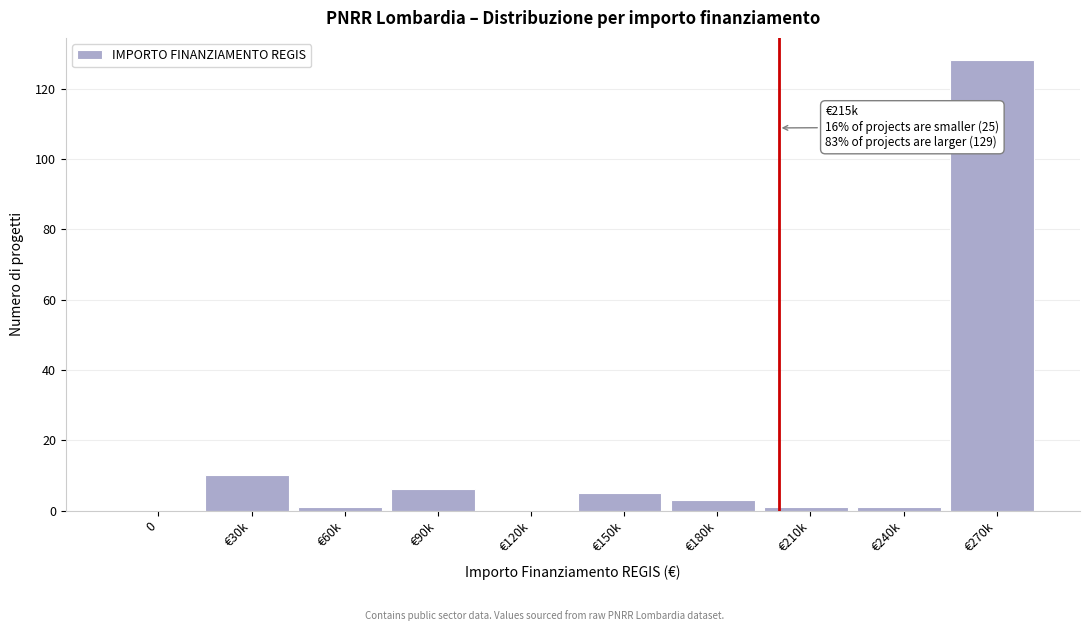

Reading left to right, extract all data points from this chart.

0=0	€30k=10	€60k=1	€90k=6	€120k=0	€150k=5	€180k=3	€210k=1	€240k=1	€270k=128